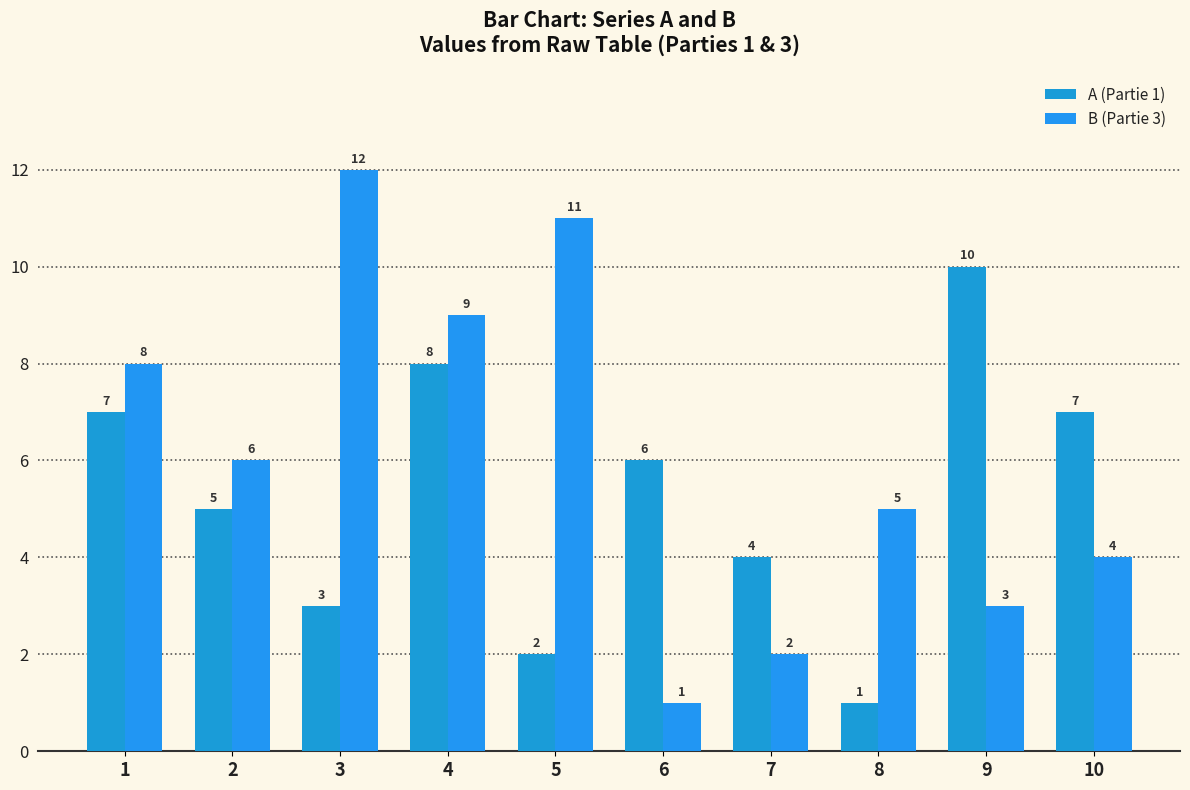

What is the difference between the second highest and second lowest values in the A (Partie 1) series?

6